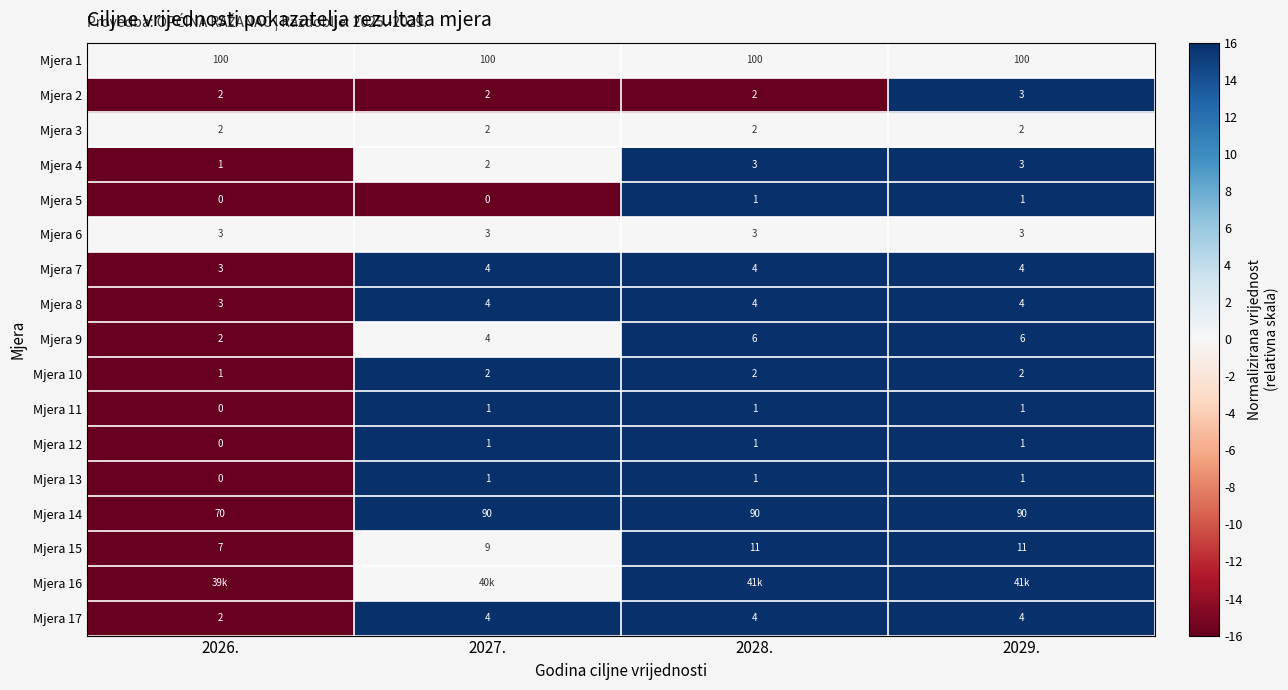

What is the sum of all Mjera 10 values?

7